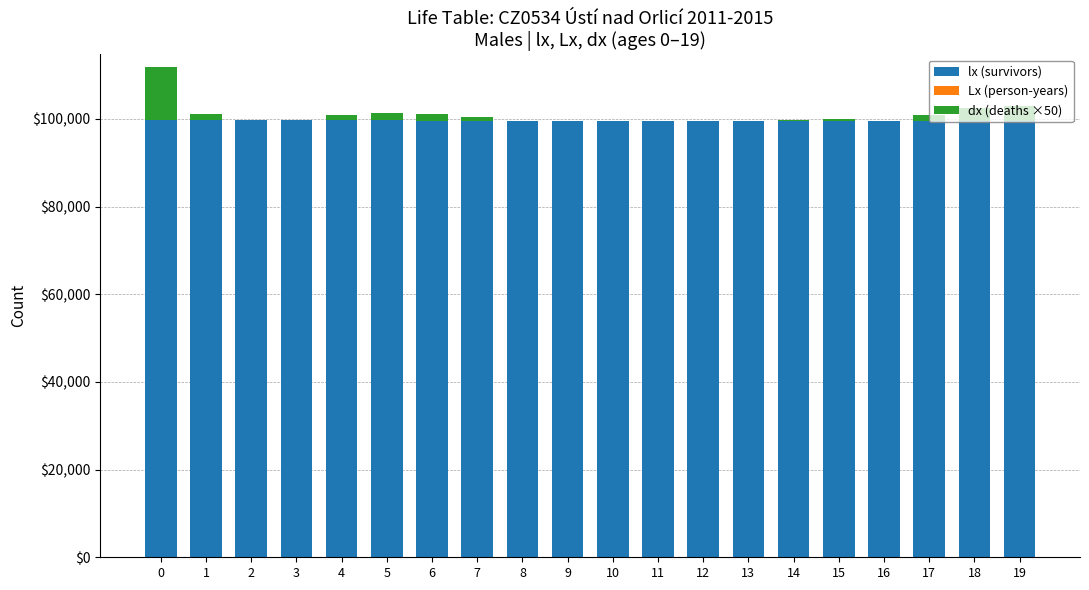

What is the average value of the Lx (person-years) series?

-17.9